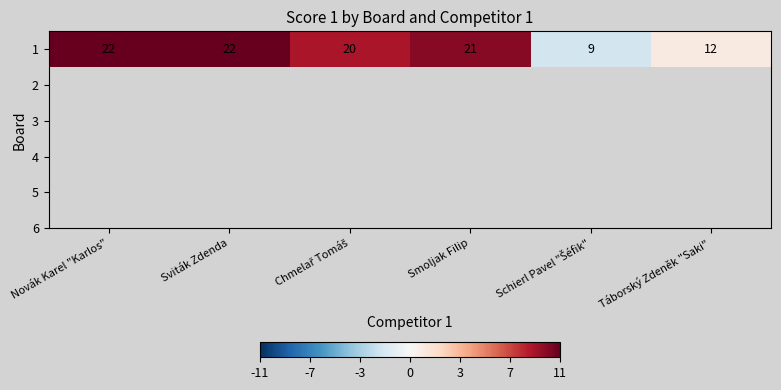

Which label corresponds to the largest value in the chart?

Novák Karel "Karlos"